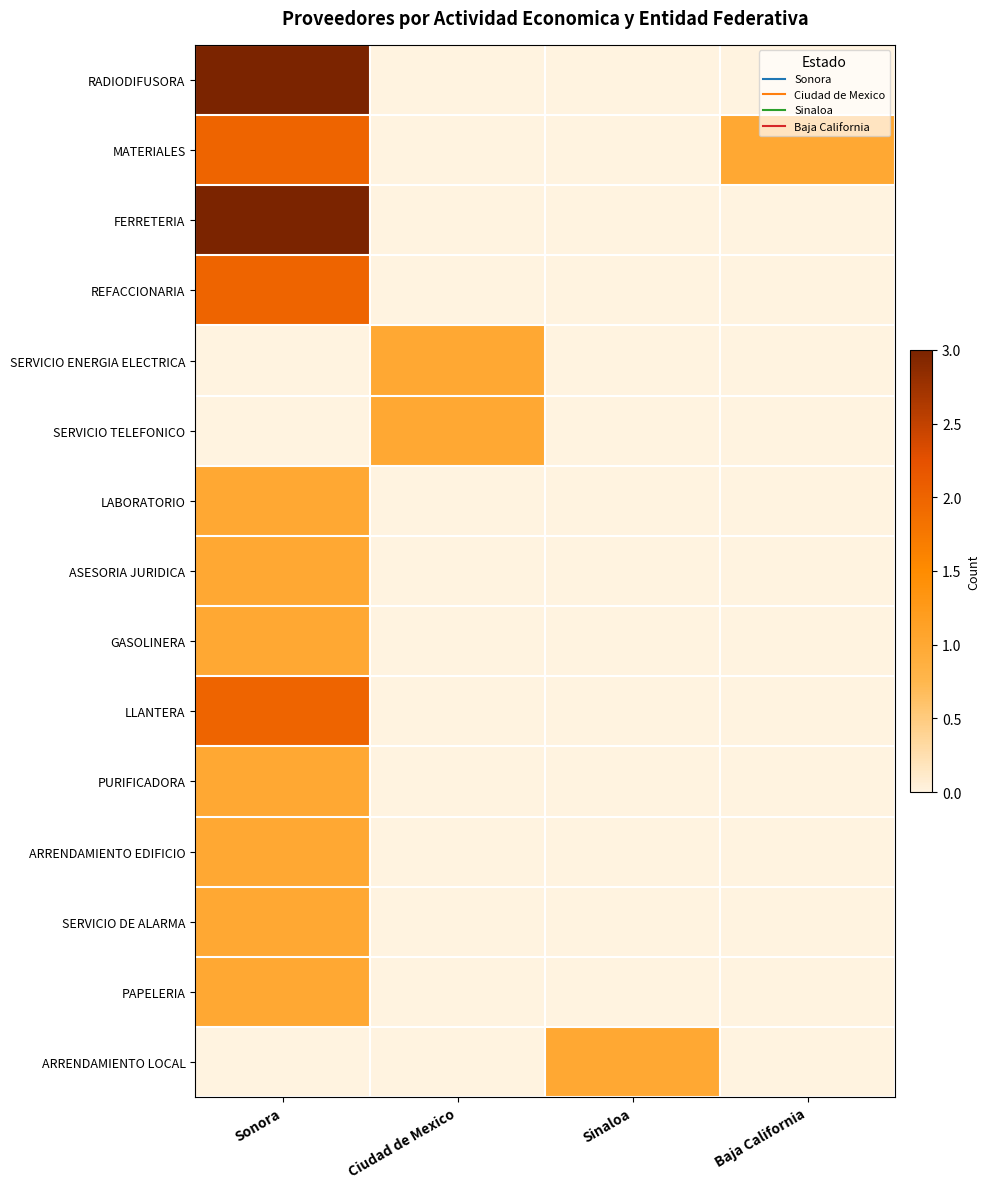

How many data points does each series have?

4